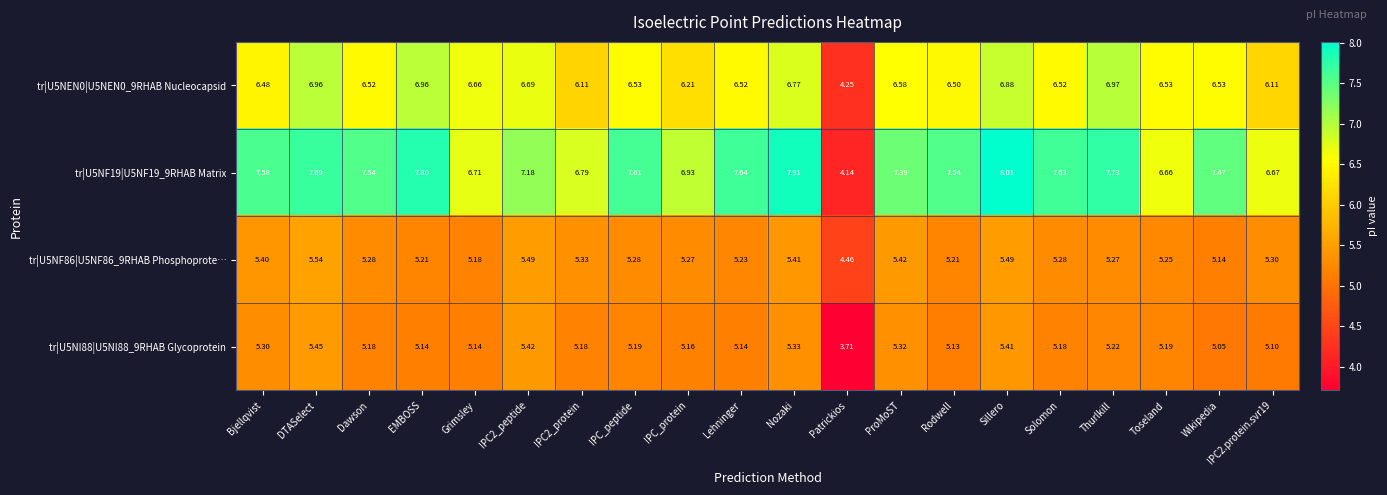

List the series in order of their peak value, lowest first.

tr|U5NI88|U5NI88_9RHAB Glycoprotein, tr|U5NF86|U5NF86_9RHAB Phosphoprote…, tr|U5NEN0|U5NEN0_9RHAB Nucleocapsid, tr|U5NF19|U5NF19_9RHAB Matrix